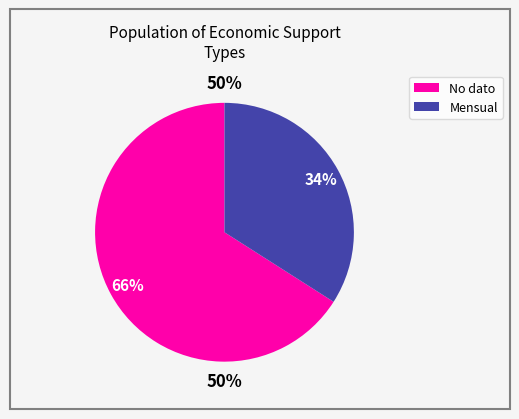

Is it true that No dato is 66% of the pie?

True